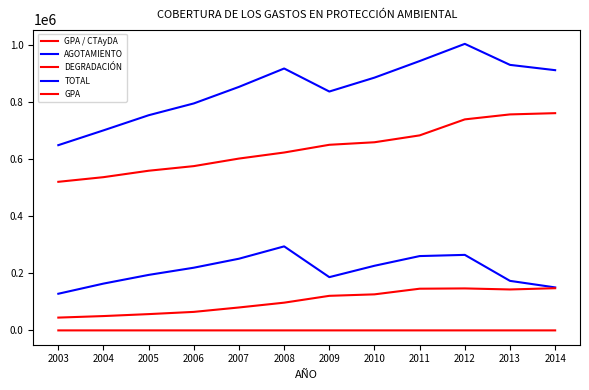

Which series has the widest spread of values?

TOTAL